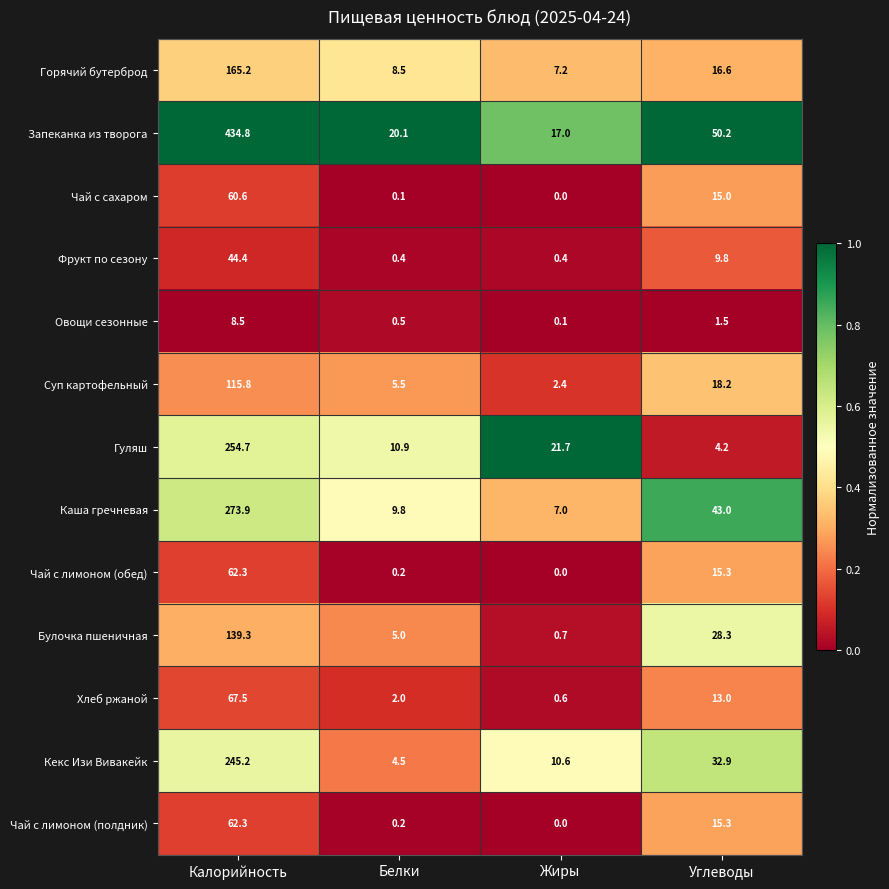

The value of Булочка пшеничная at Углеводы is 42.0. True or false?

False